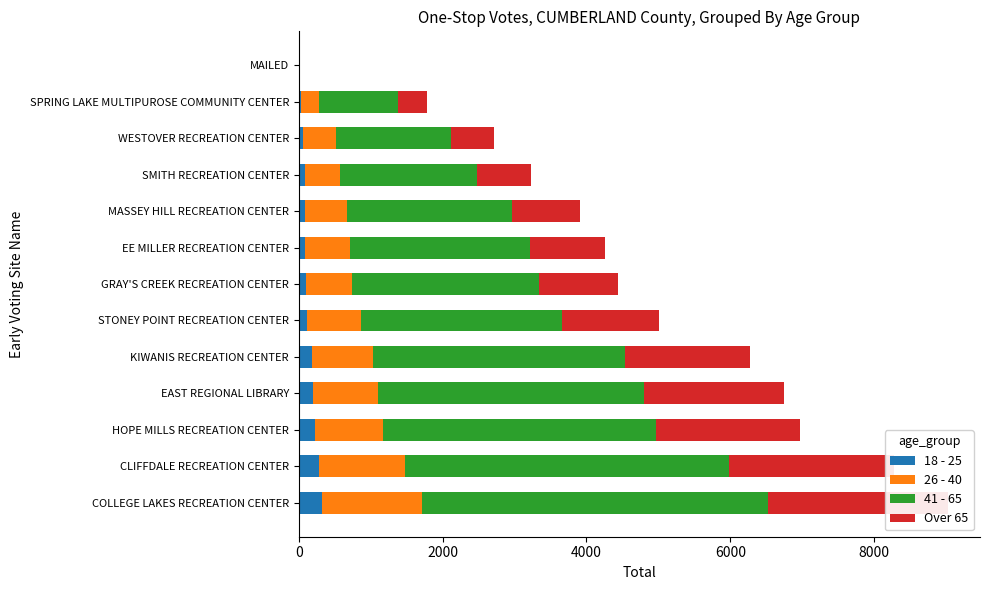

List the series in order of their overall mean, lowest first.

18 - 25, 26 - 40, Over 65, 41 - 65